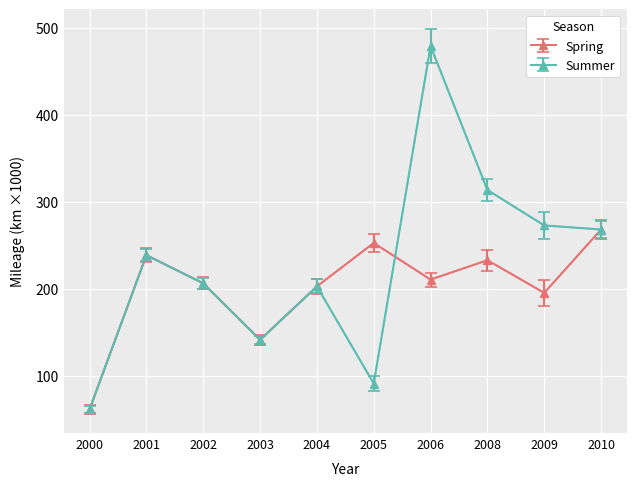

Which label corresponds to the largest value in the chart?

2006